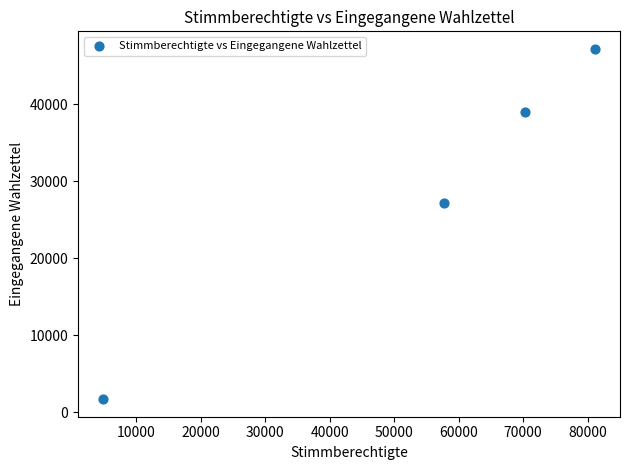

What is the range of X values (max minus min)?

76419